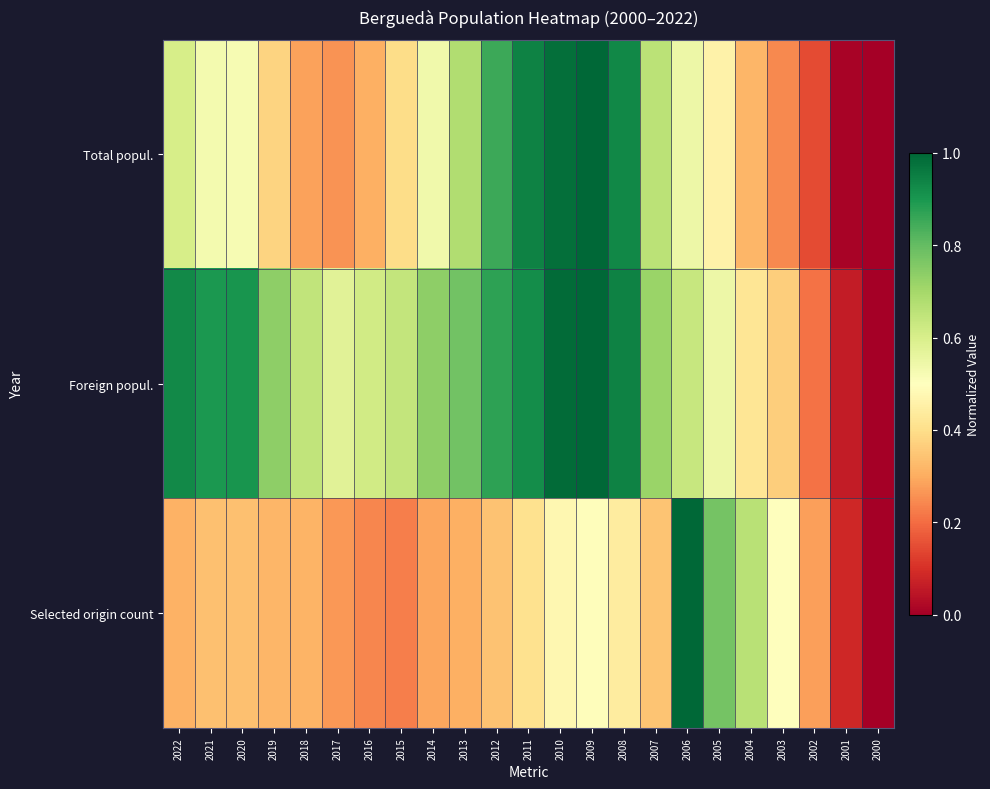

What is the difference between the highest and lowest values at 2010?

0.5